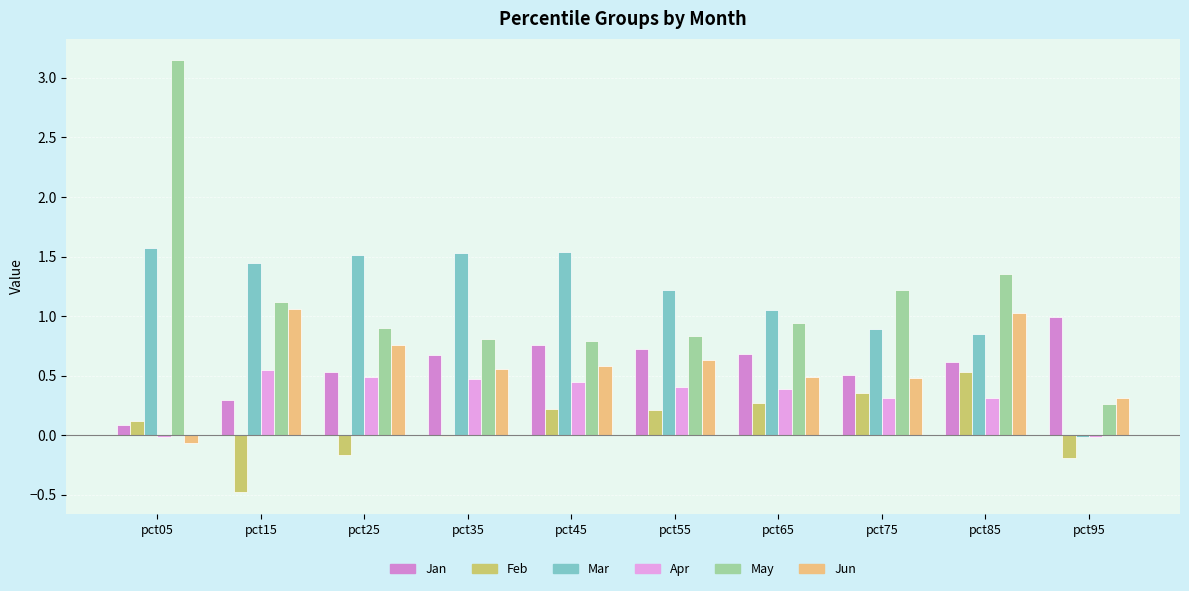

What is the maximum value for May?

3.1